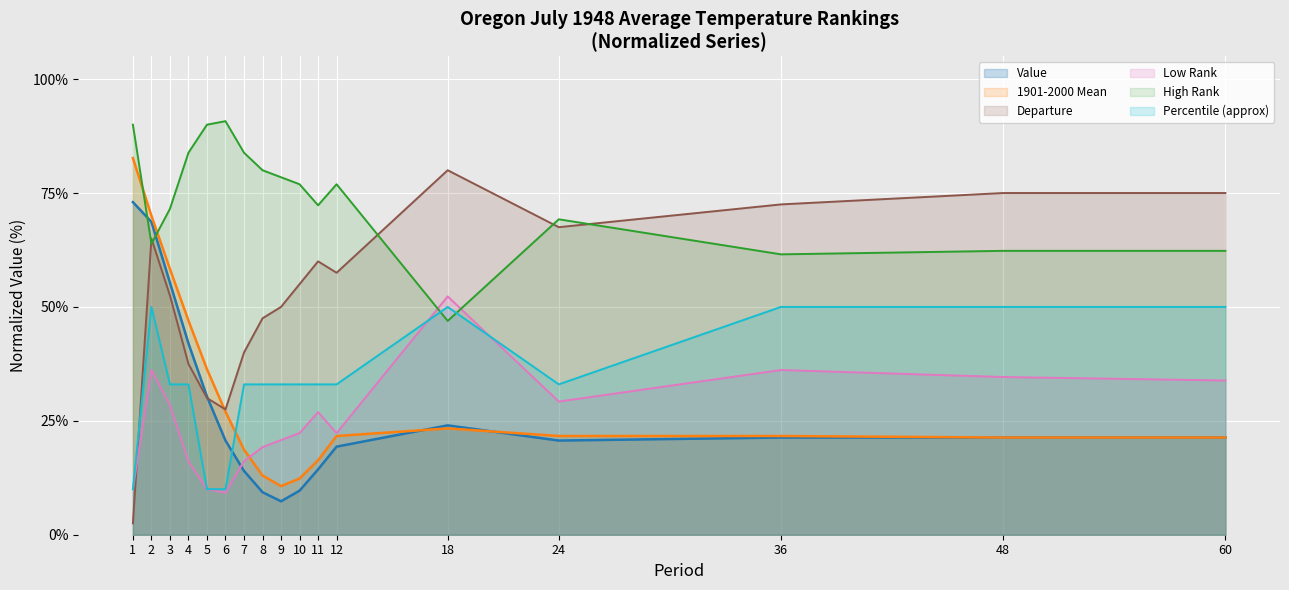

After their last crossing, which series has the higher values: High Rank or Departure?

Departure